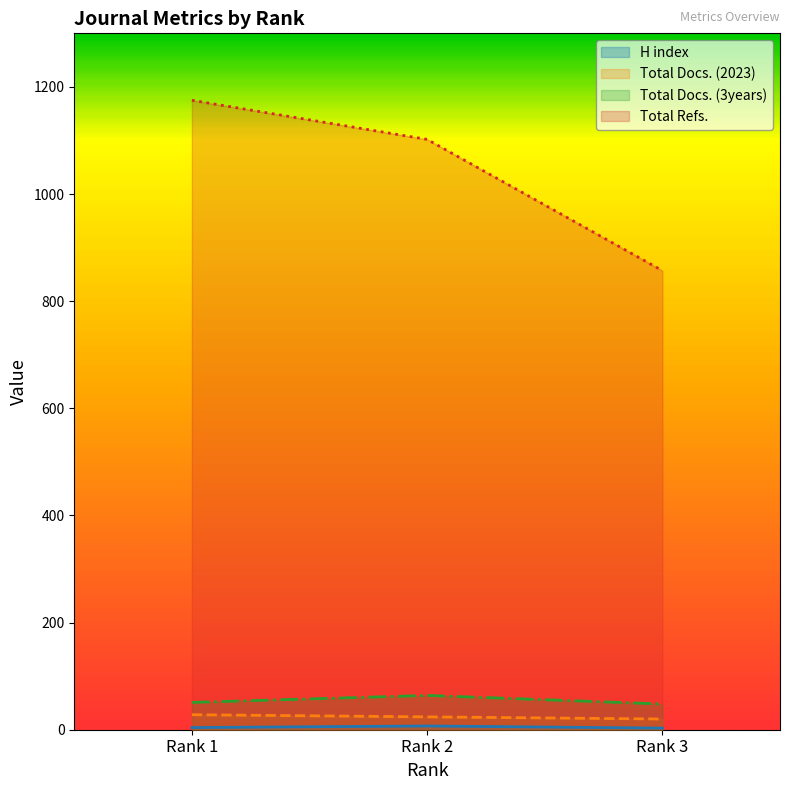

Which series has the largest total across all categories?

Total Refs.